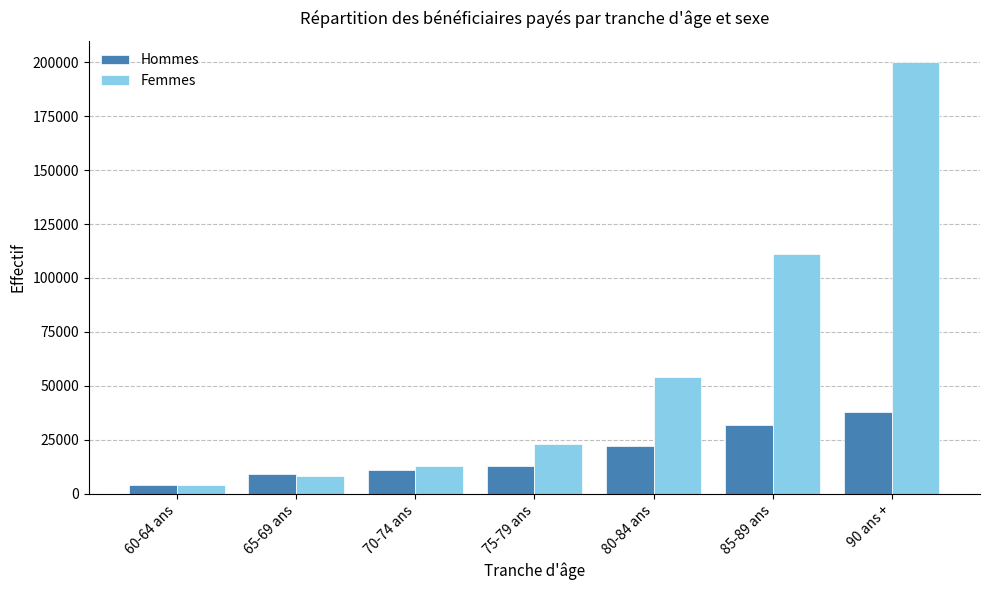

Reading left to right, list all the values displayed in this chart.

Hommes: 60-64 ans=4000	65-69 ans=9000	70-74 ans=11000	75-79 ans=13000	80-84 ans=22000	85-89 ans=32000	90 ans +=38000
Femmes: 60-64 ans=4000	65-69 ans=8000	70-74 ans=13000	75-79 ans=23000	80-84 ans=54000	85-89 ans=111000	90 ans +=200000